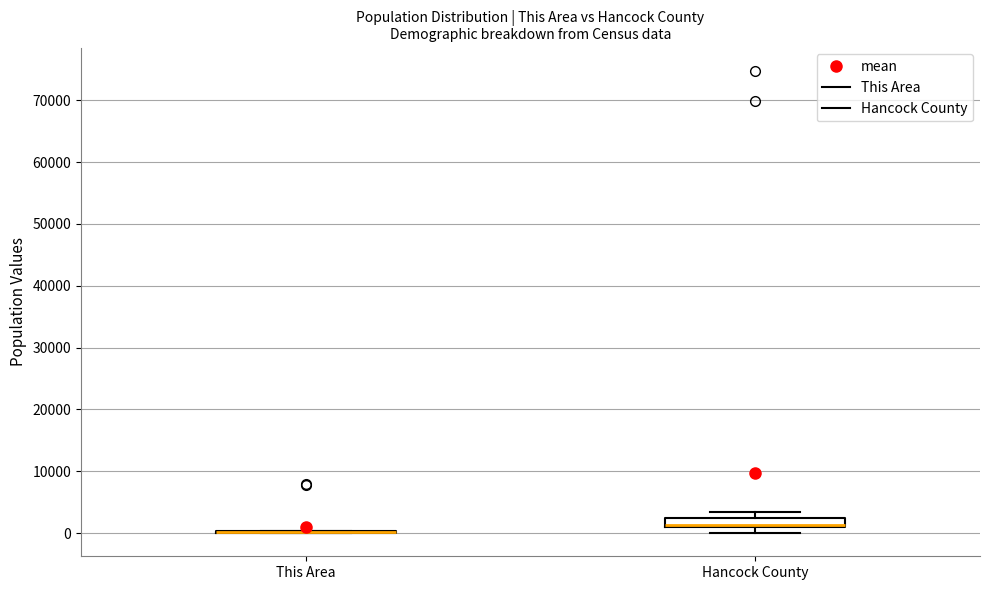

Where is the lower edge of the box for Hancock County on the y-axis? The values are not printed on the chart, so give them approximately, as read against the axis.

1000